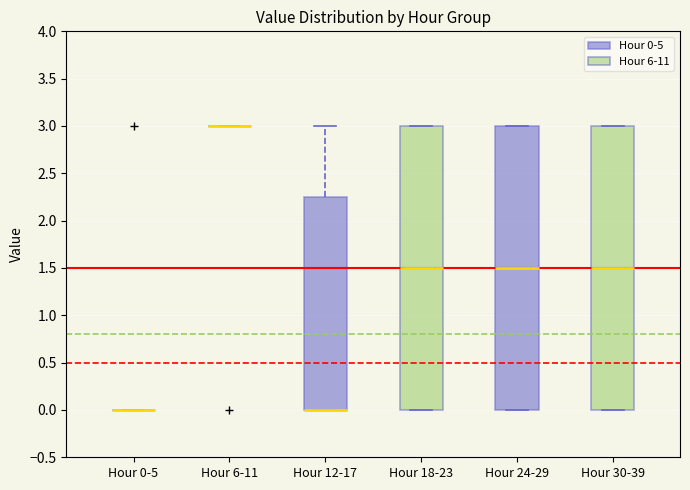

Reading left to right, transcribe this box plot: for each box, give where its median line is, the range the box spans, and where its two whiskers end, as read against the y-axis. The values are not printed on the chart, so give them approximately, as read against the axis.

Hour 0-5: box collapsed to a line at 0.00, whiskers 0.00 to 0.00
Hour 6-11: box collapsed to a line at 3.00, whiskers 3.00 to 3.00
Hour 12-17: median 0.00 (drawn on the box's lower edge), box 0.00 to 2.25, whiskers 0.00 to 3.00
Hour 18-23: median 1.50, box 0.00 to 3.00, whiskers 0.00 to 3.00
Hour 24-29: median 1.50, box 0.00 to 3.00, whiskers 0.00 to 3.00
Hour 30-39: median 1.50, box 0.00 to 3.00, whiskers 0.00 to 3.00